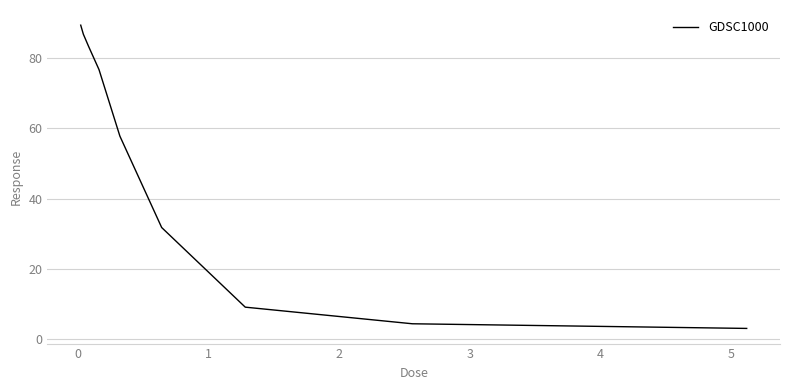

Does the chart have visible grid lines?

Yes